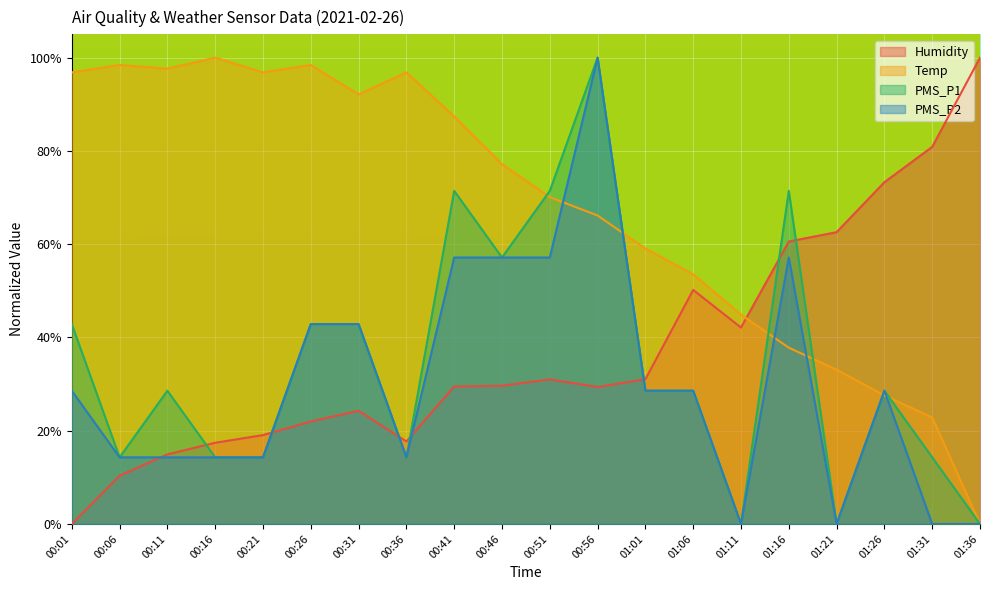

At which category is the sum across all series the highest?

00:56